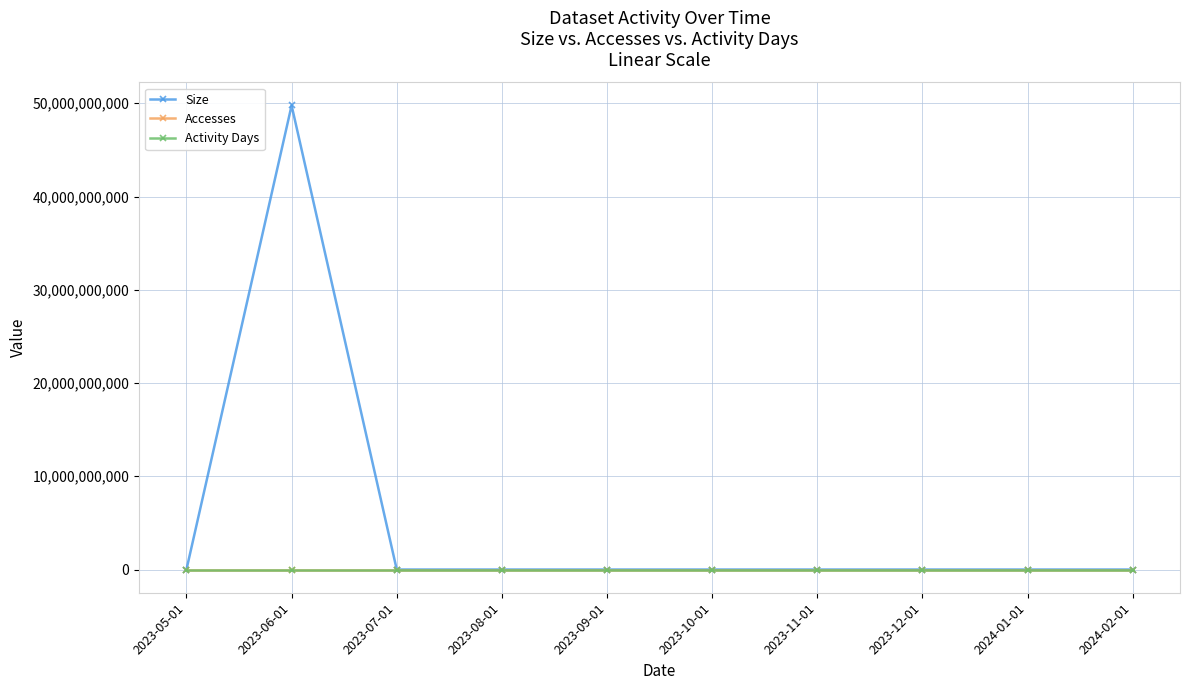

Which series has the widest spread of values?

Size